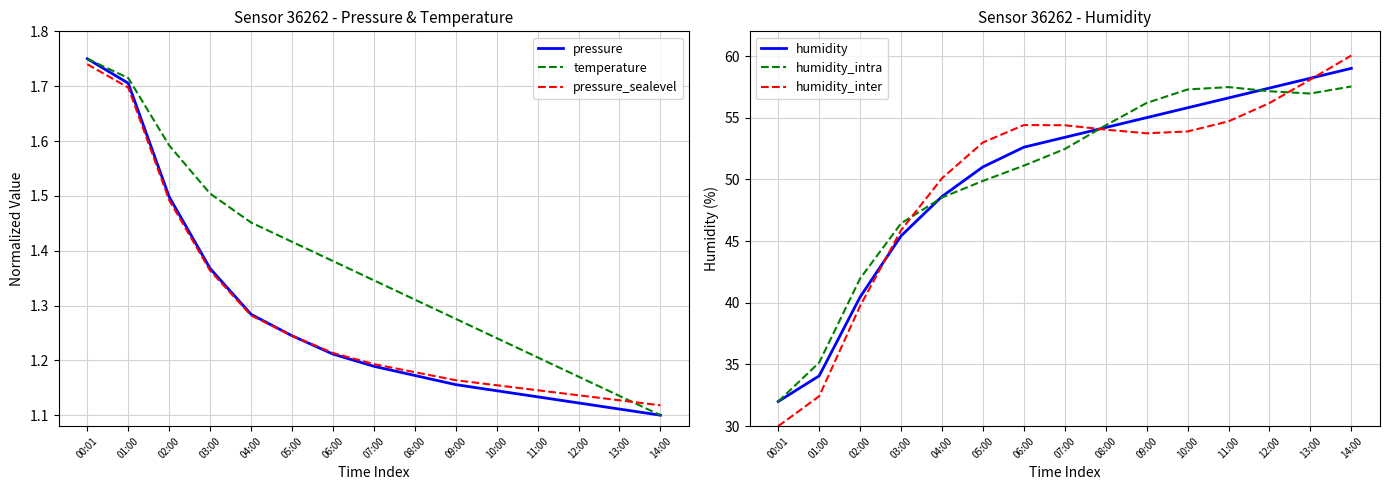

What is the highest value of the pressure series?

1.8